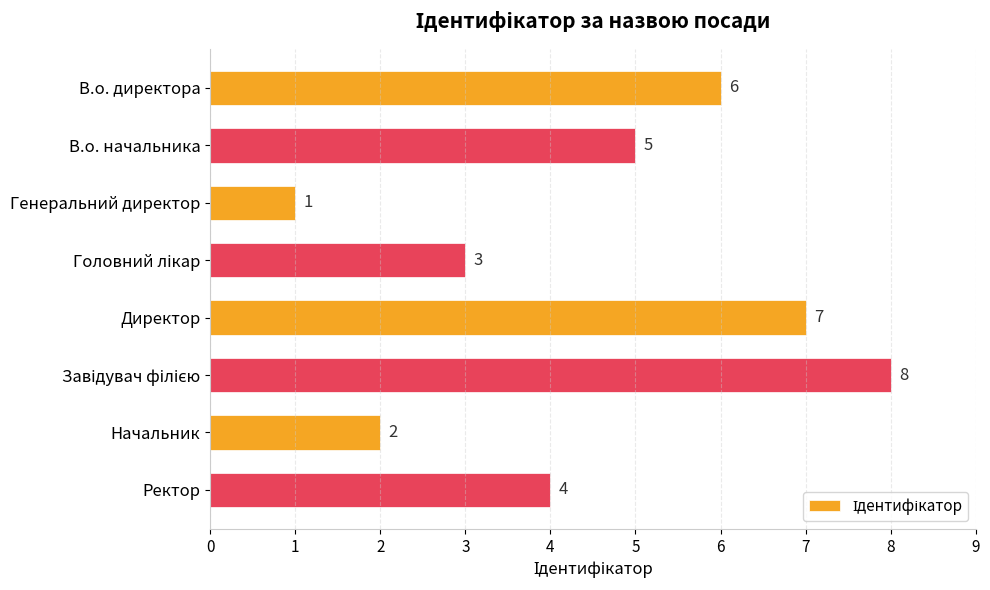

Which category has the lowest value across all series?

Генеральний директор